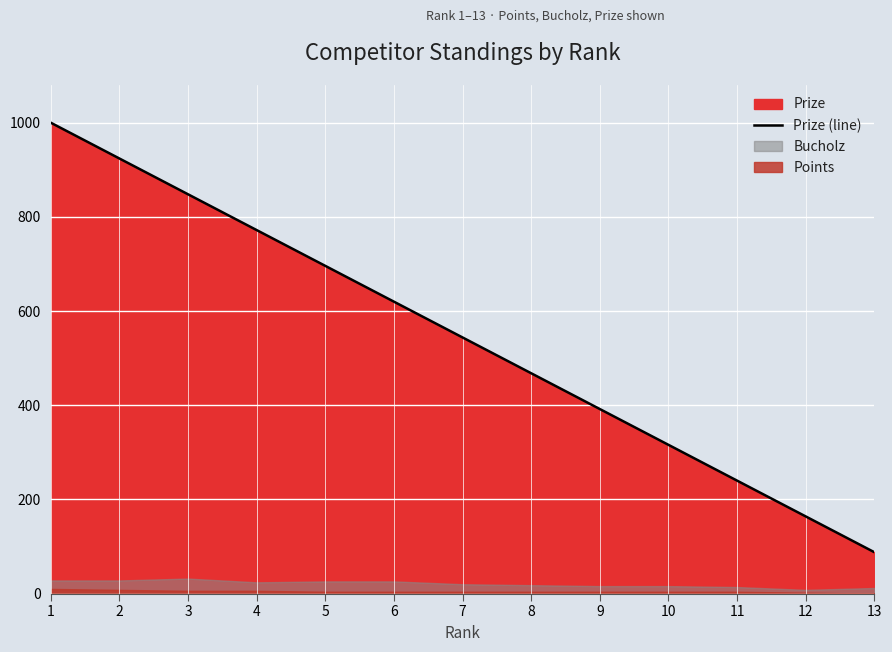

What is the change in value from 2 to 10?

-608